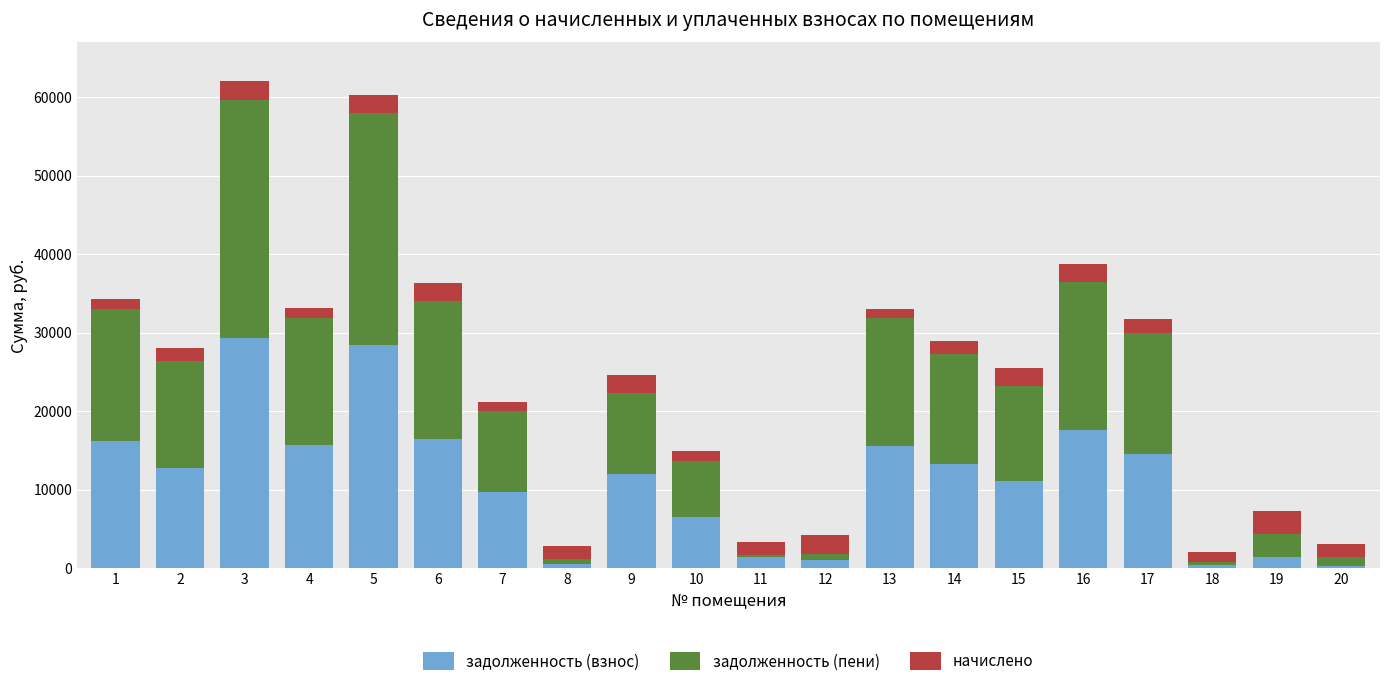

What is the difference between the maximum and minimum values in the задолженность (взнос) series?

28978.9